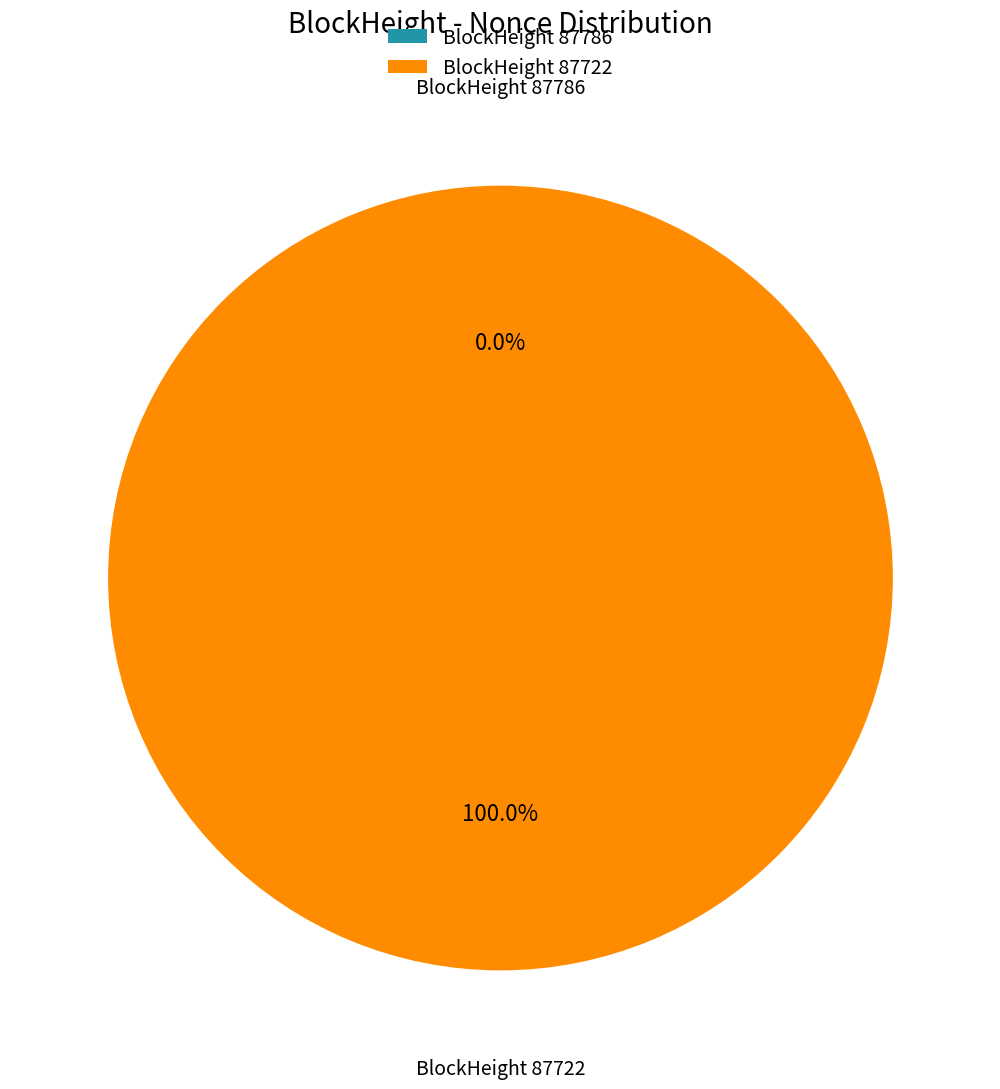

Which category has the biggest portion of the pie?

87722